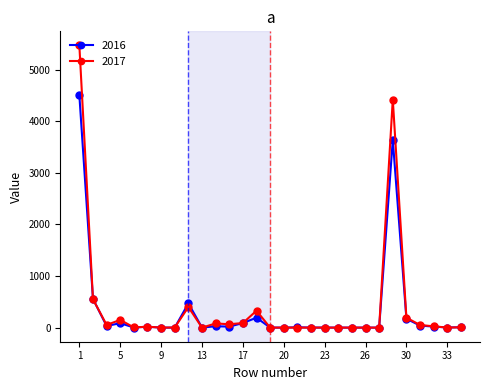

List the series in order of their peak value, lowest first.

2016, 2017